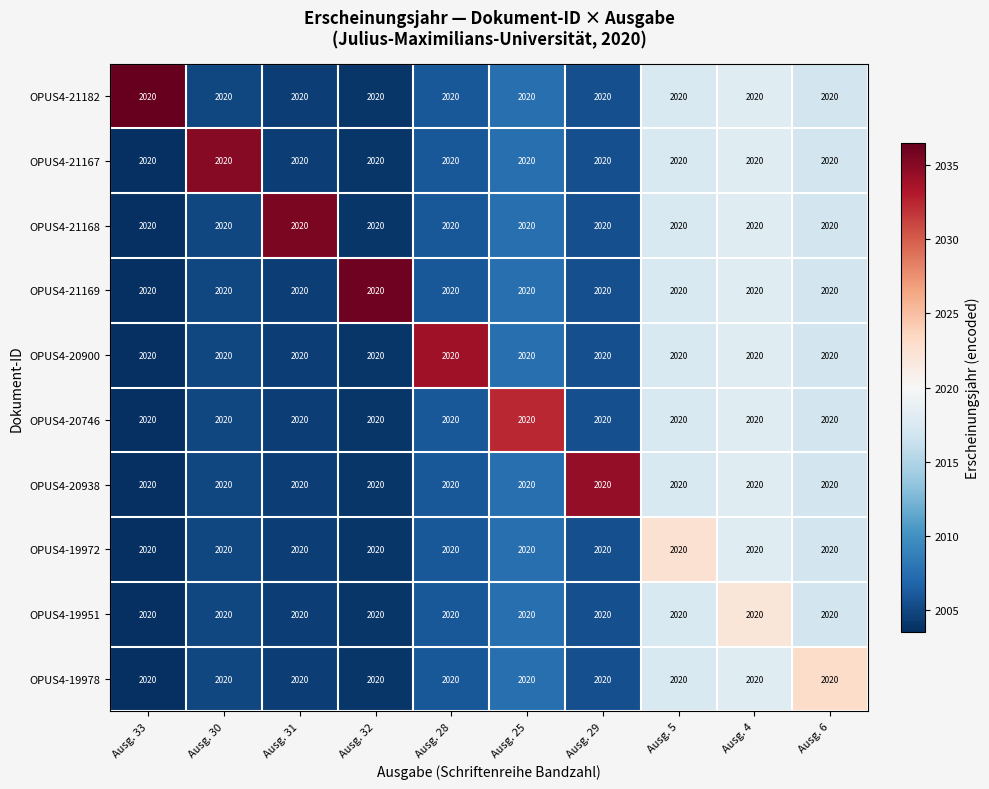

At which category does the chart reach its peak across all series?

Ausg. 33